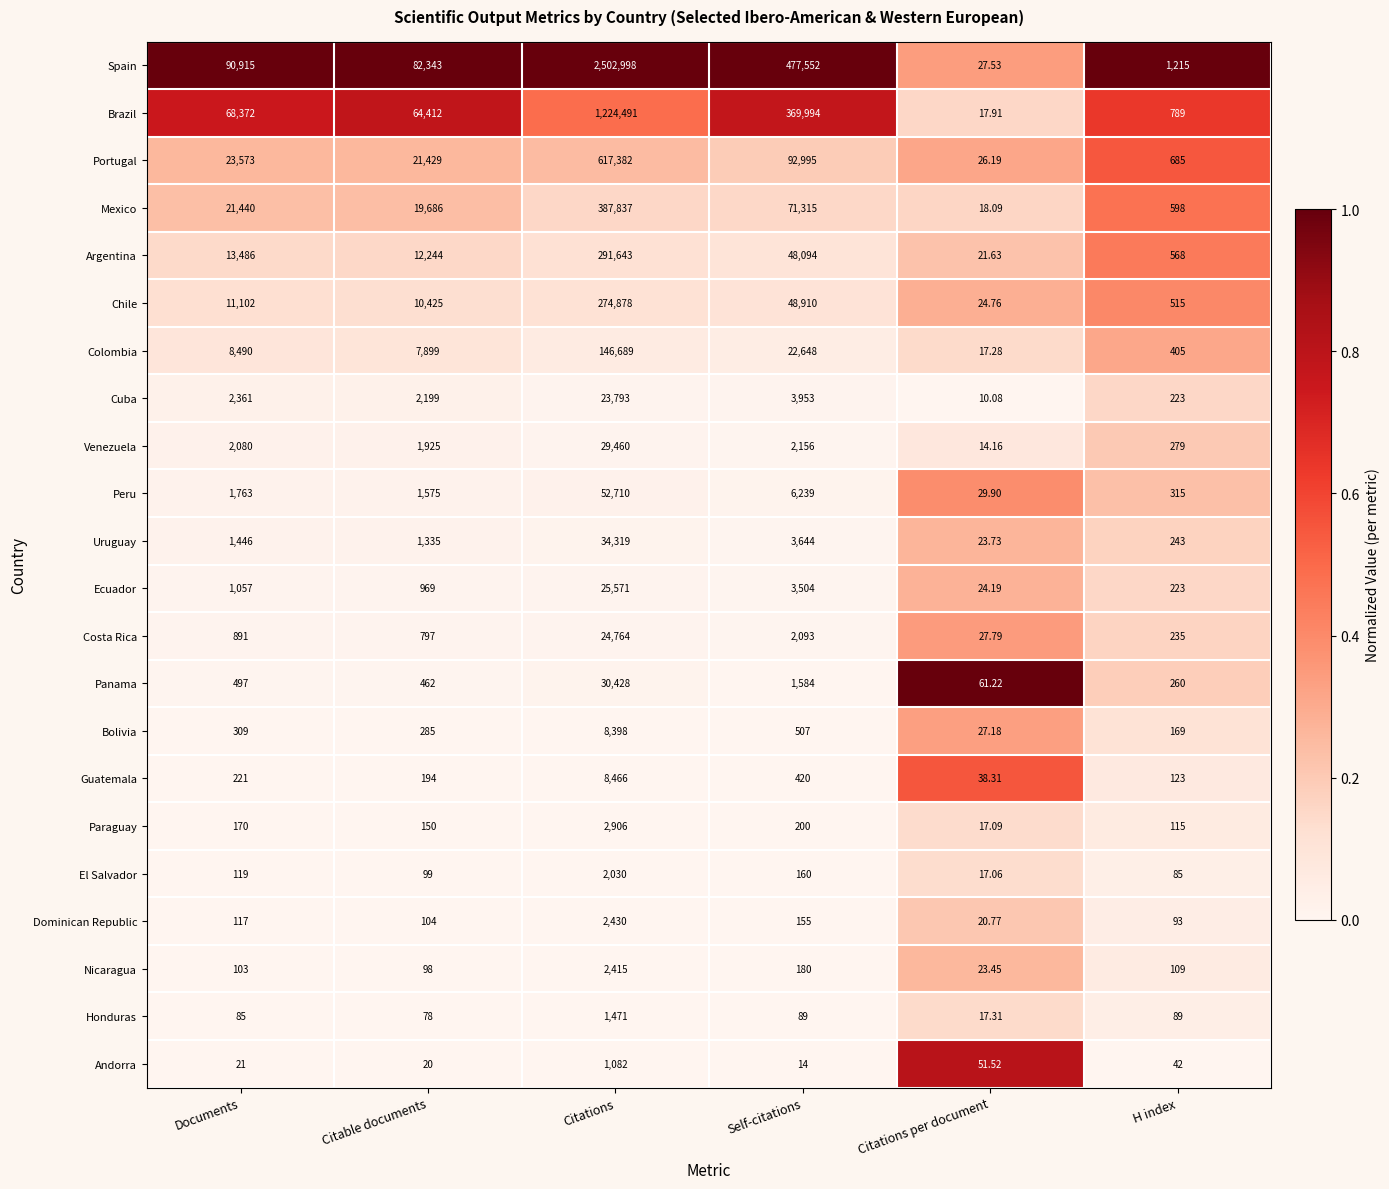

Which series has the largest total across all categories?

Spain